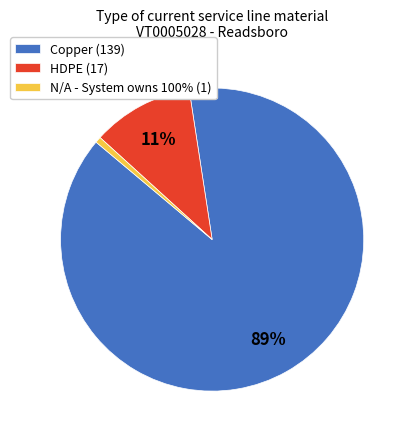

How many slices are in this pie chart?

3